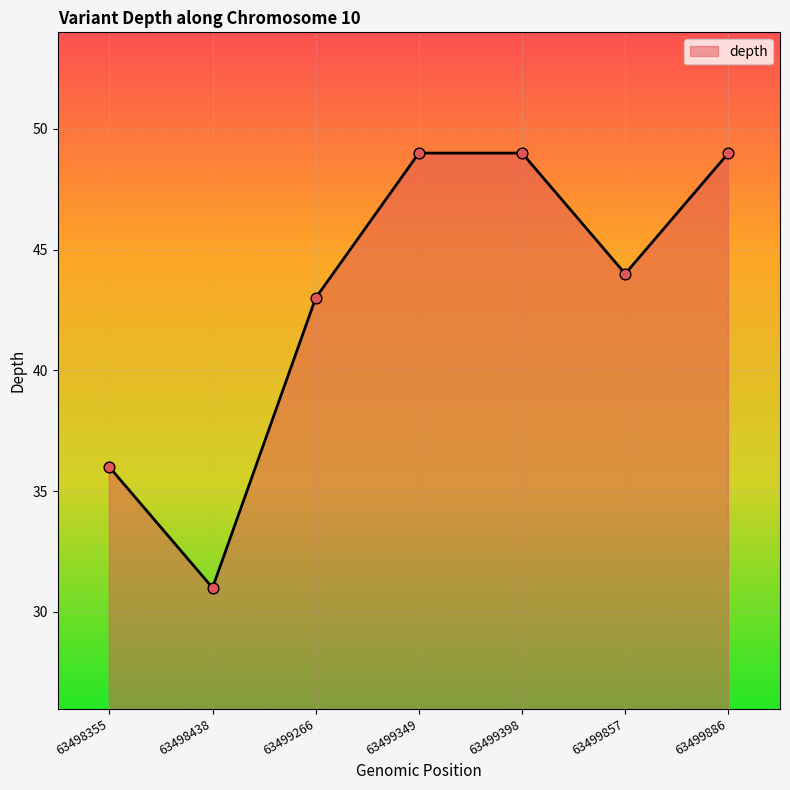

What is the change in value from 63498438 to 63499266?

+12